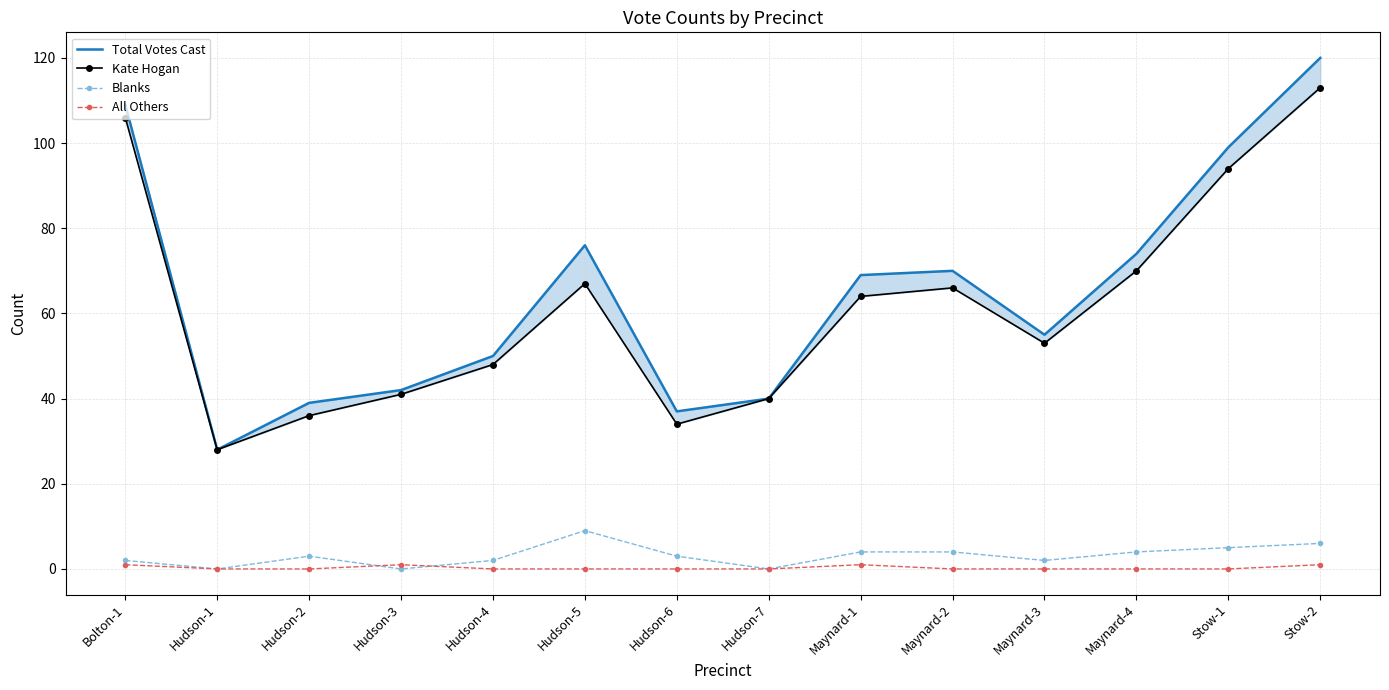

At how many categories does at least one series exceed 10?

14